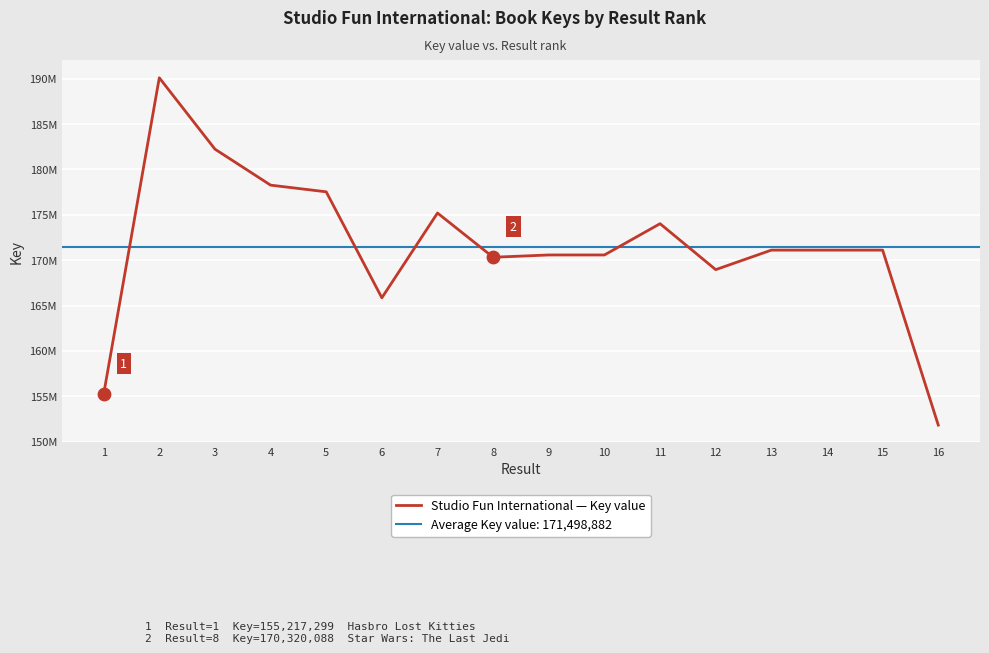

What is the ratio of the value at 6 to the value at 14?

1.0